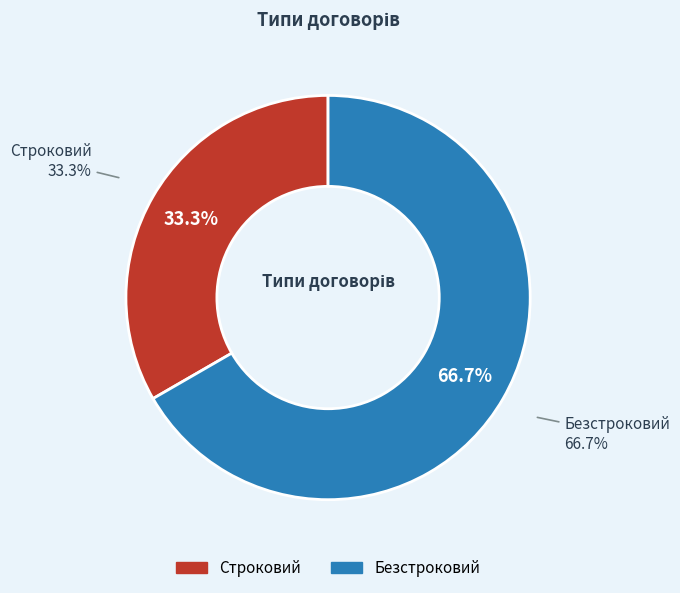

The Строковий slice represents 33% of the pie. True or false?

True